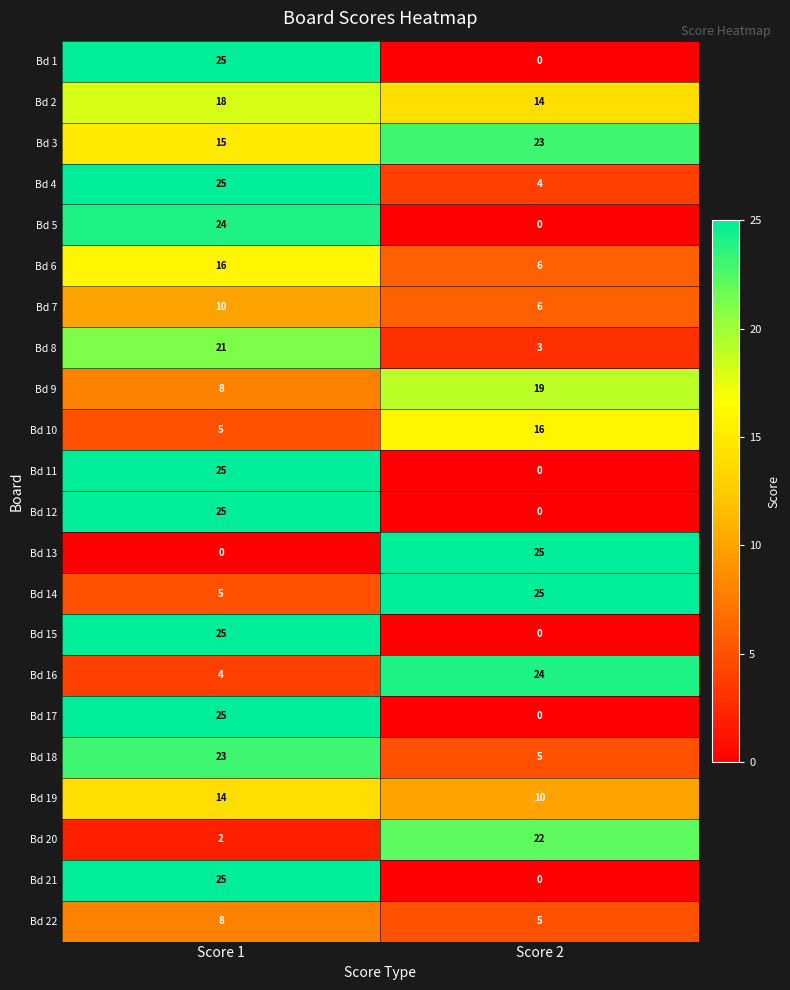

What is the total value across all series at Score 2?

207